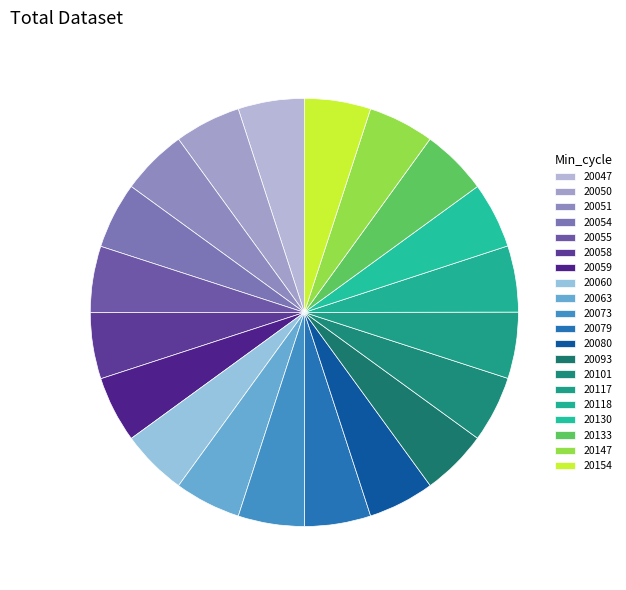

How many segments does this pie chart have?

20